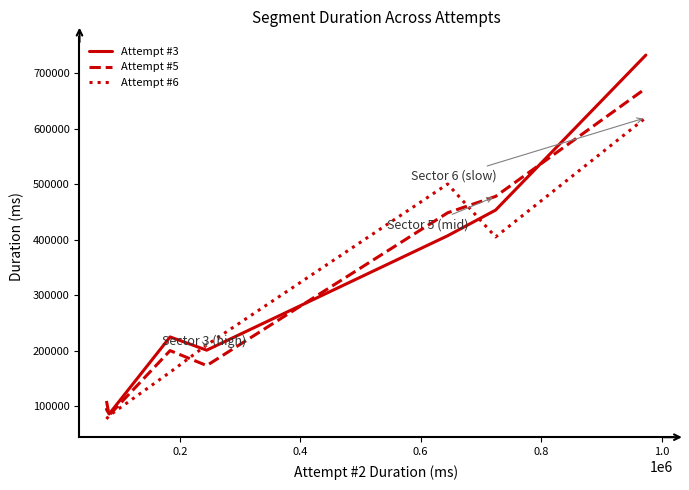

List the series in order of their peak value, highest first.

Attempt #3, Attempt #5, Attempt #6